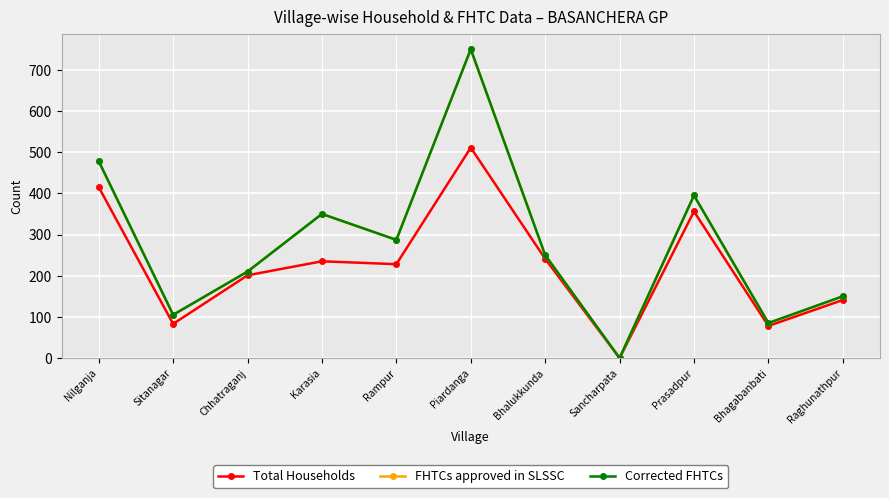

What is the label of the 10th point from the left?

Bhagabanbati